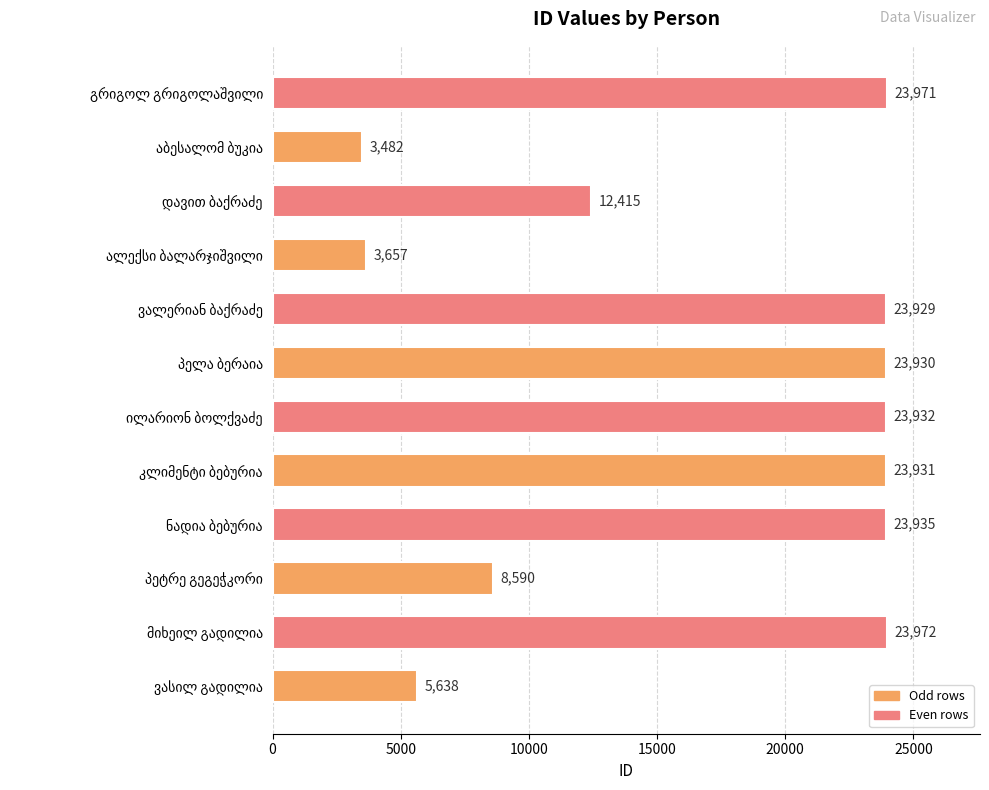

What is the minimum value shown in the chart?

3482